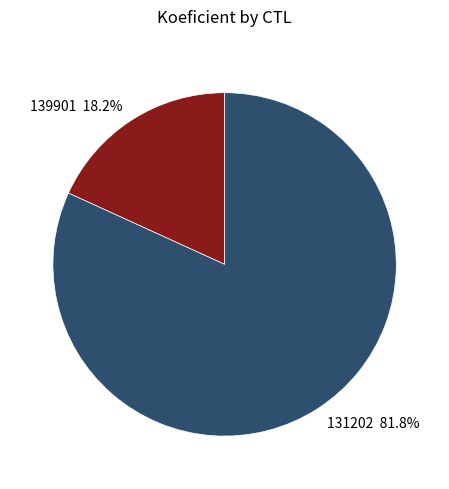

What percentage is the 139901 slice, to the nearest percent?

18%